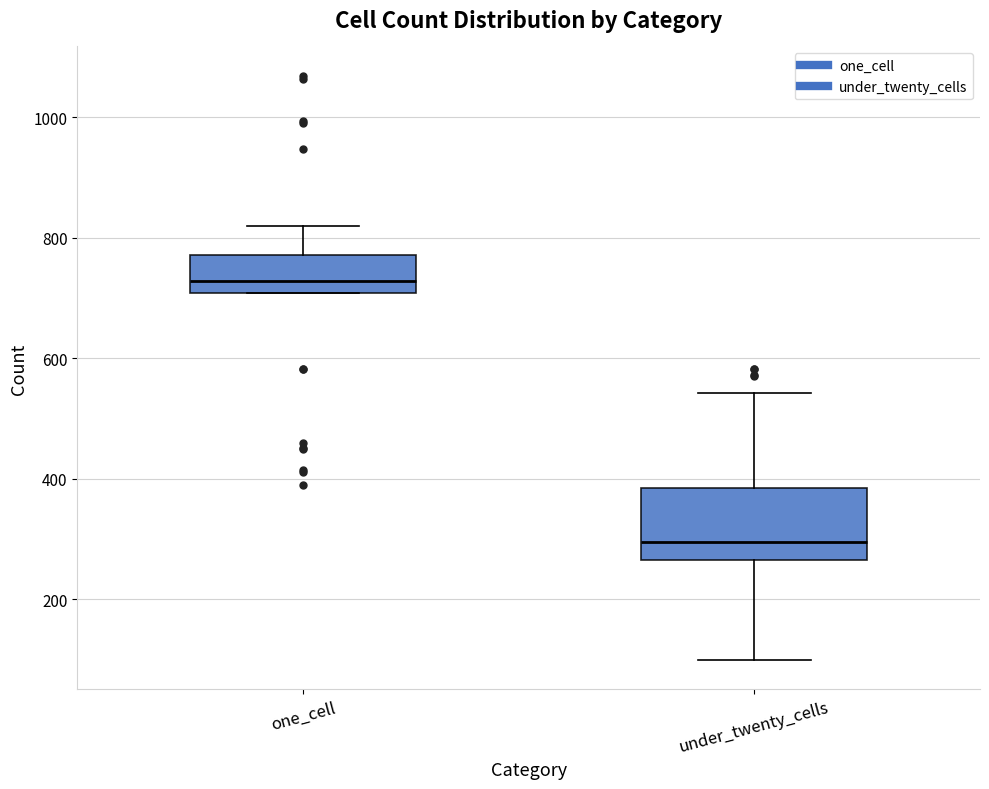

Which box has the lowest median line?

under_twenty_cells